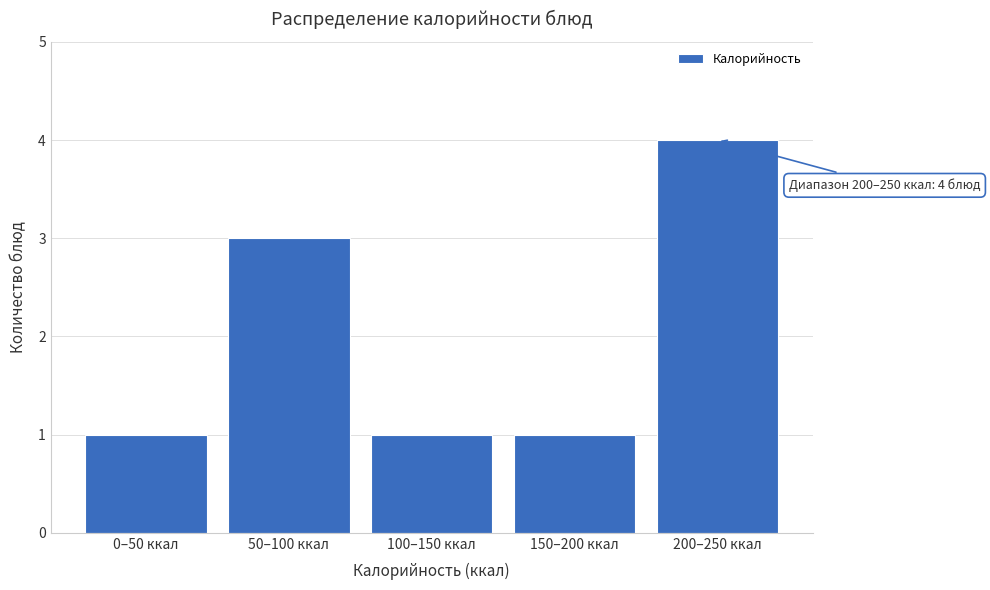

Reading left to right, extract all data points from this chart.

1	3	1	1	4